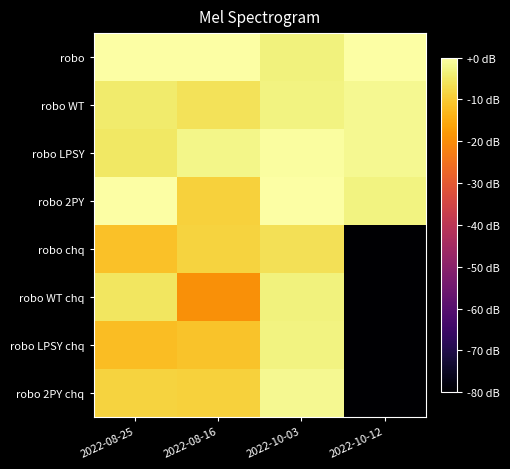

What is the difference between the highest and lowest values at 2022-08-16?

19.6